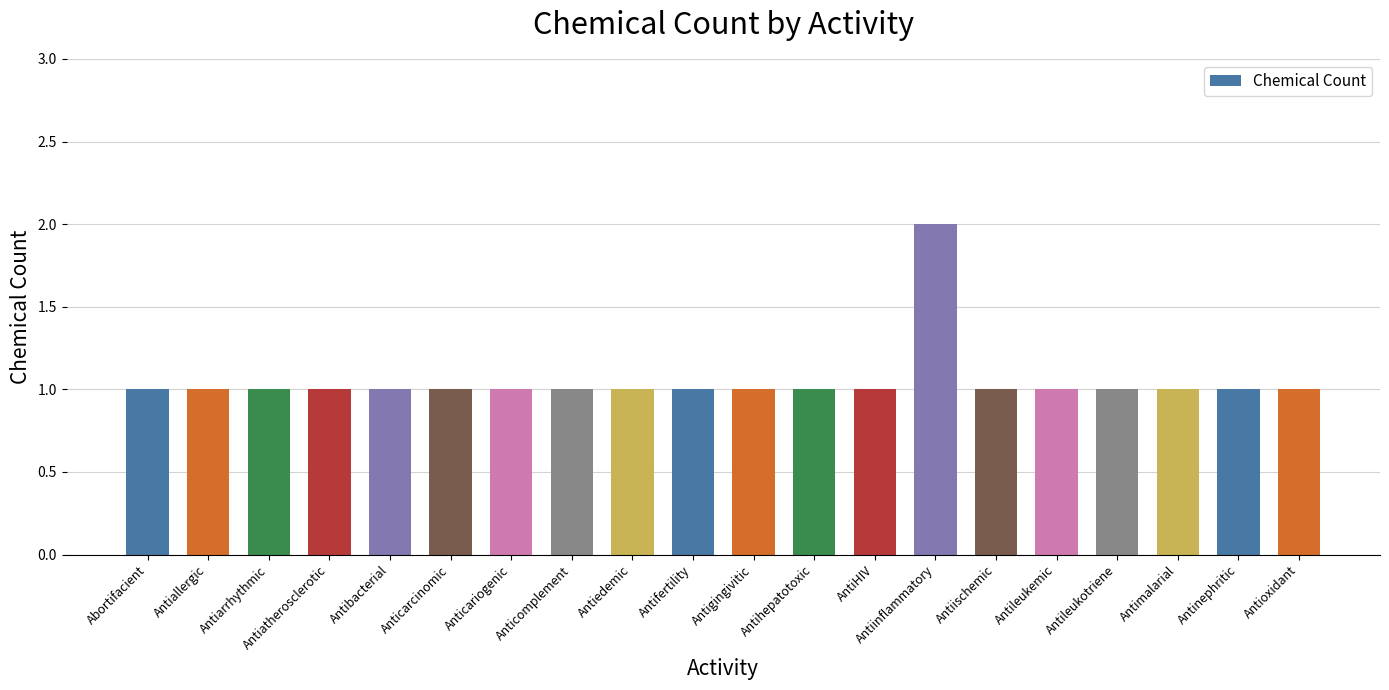

What is the difference between the maximum and minimum values?

1